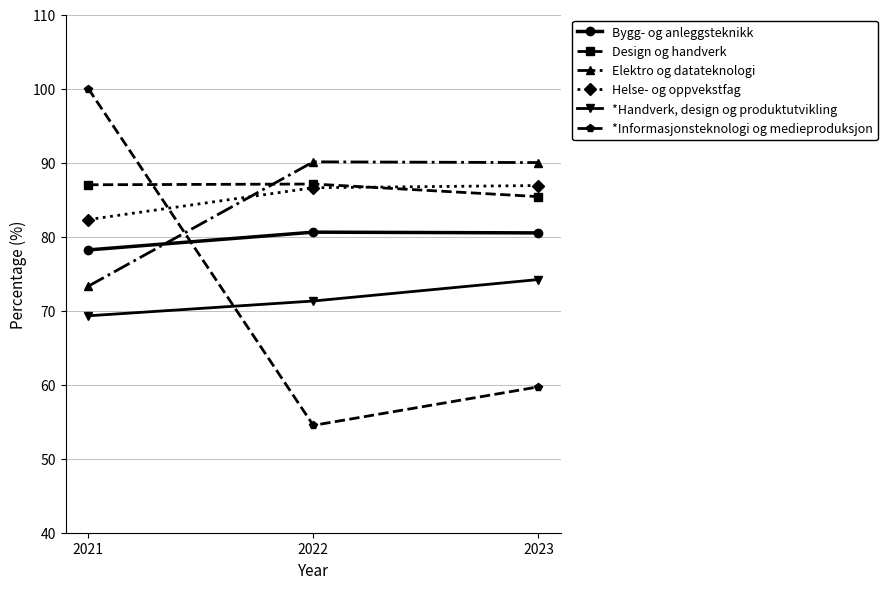

At how many categories does at least one series exceed 93?

1